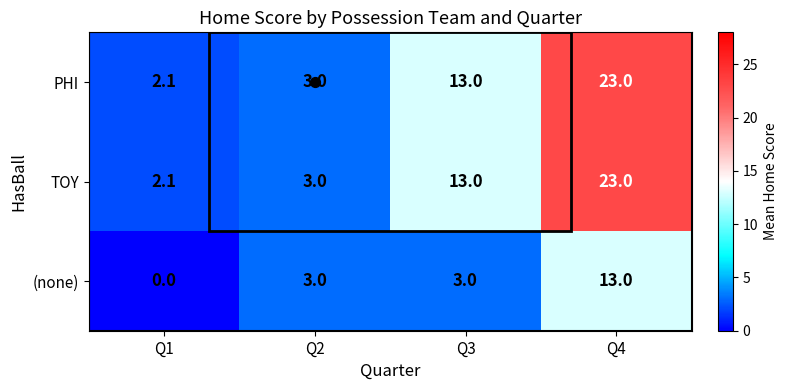

What is the greatest value displayed?

23.0